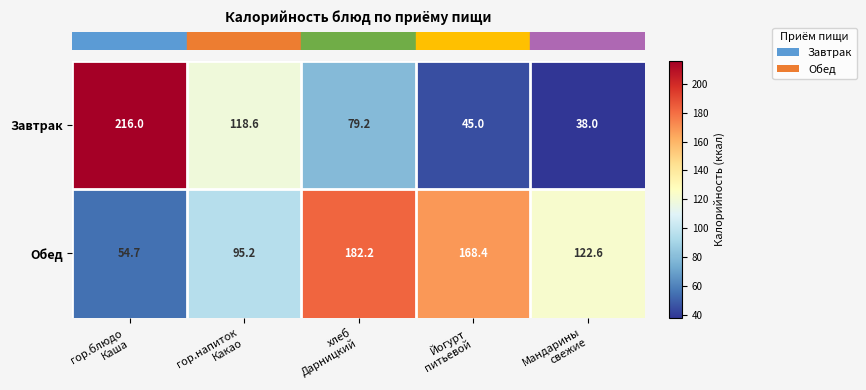

At how many categories does at least one series exceed 121?

4